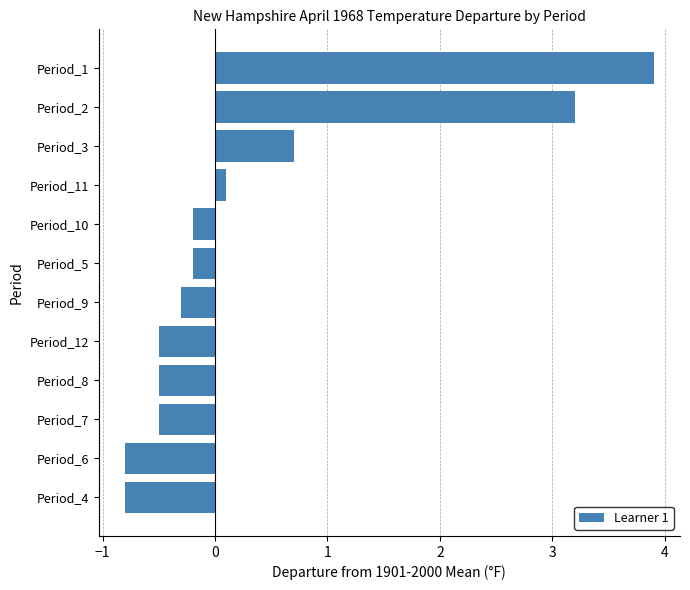

How many negative values are there?

8